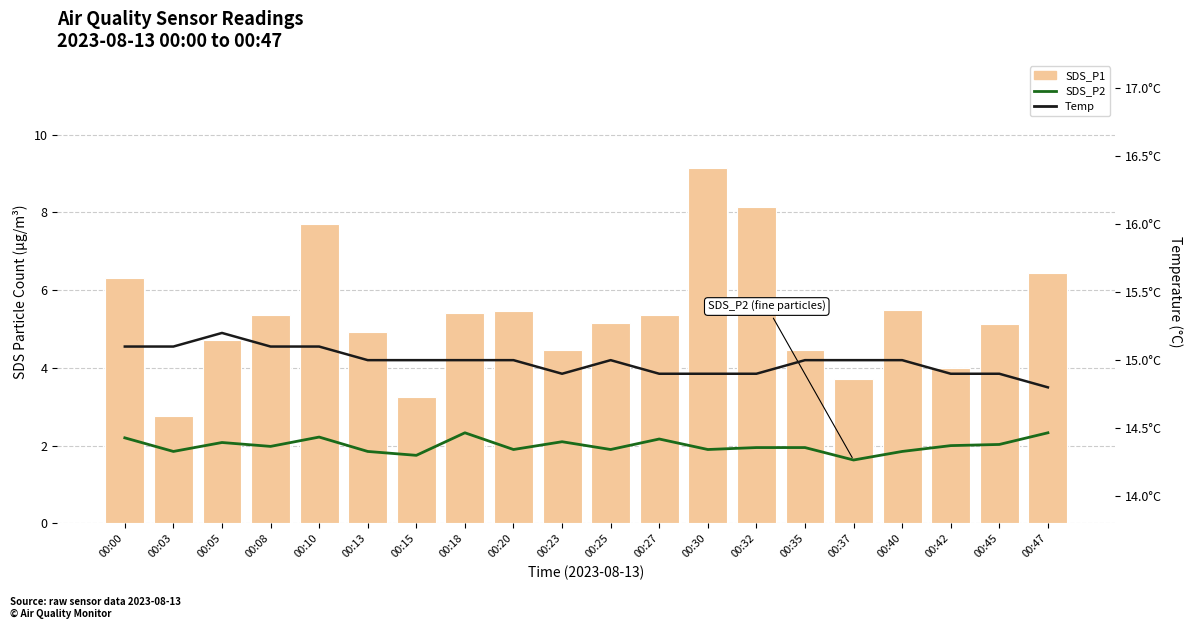

At 00:13, list the series in order from smallest to largest.

SDS_P2, SDS_P1, Temp